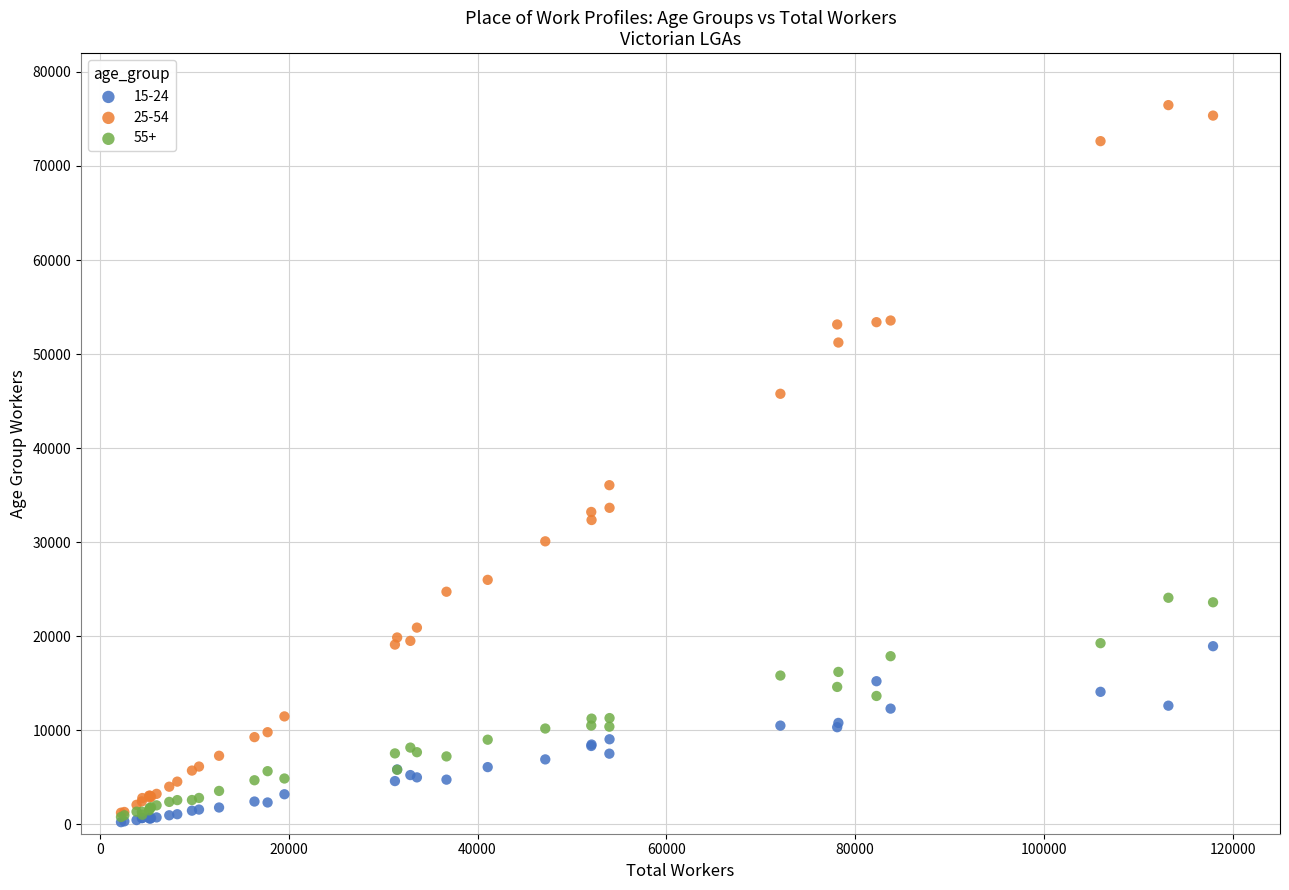

Across all series, what Y value is closest to 38351?

36060